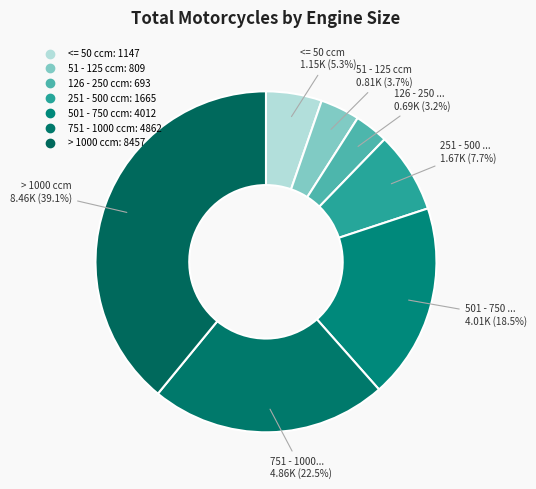

What is the change in value from 501 - 750 ccm to 751 - 1000 ccm?

+850